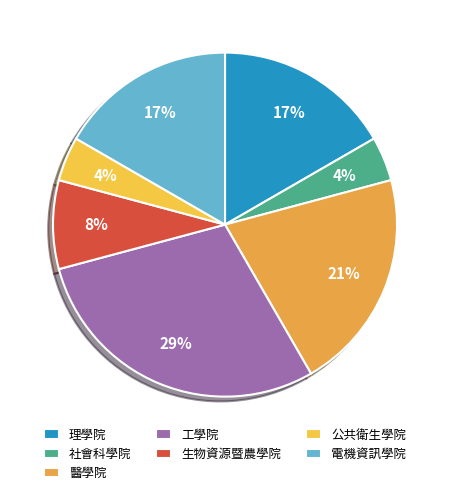

Is there a majority slice in this chart?

No